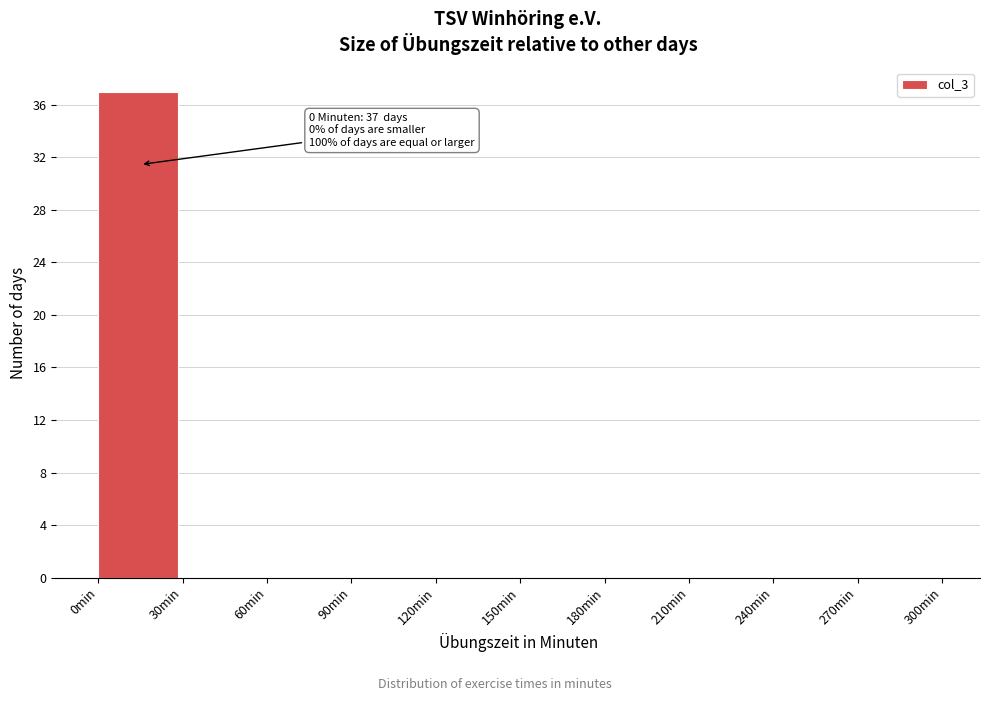

Which range on the x-axis has the tallest bar?

0 to 30